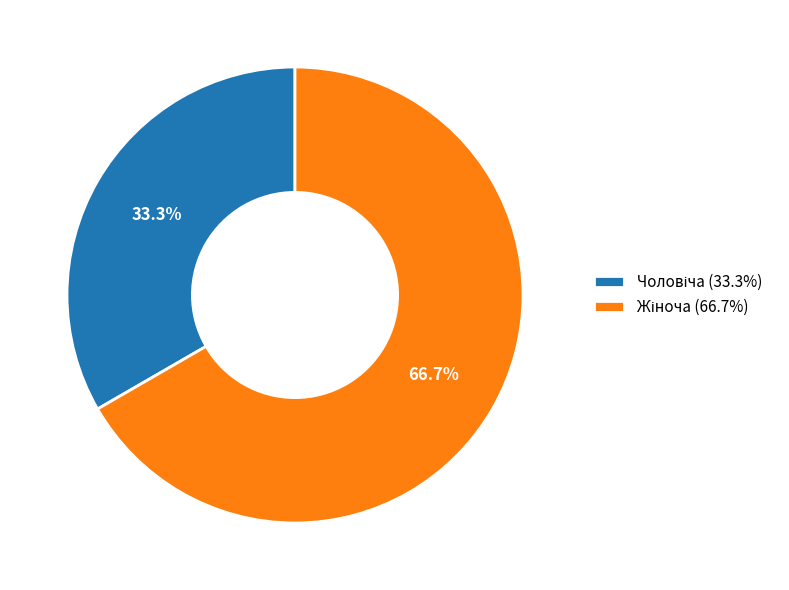

Does any single category account for the majority?

Yes